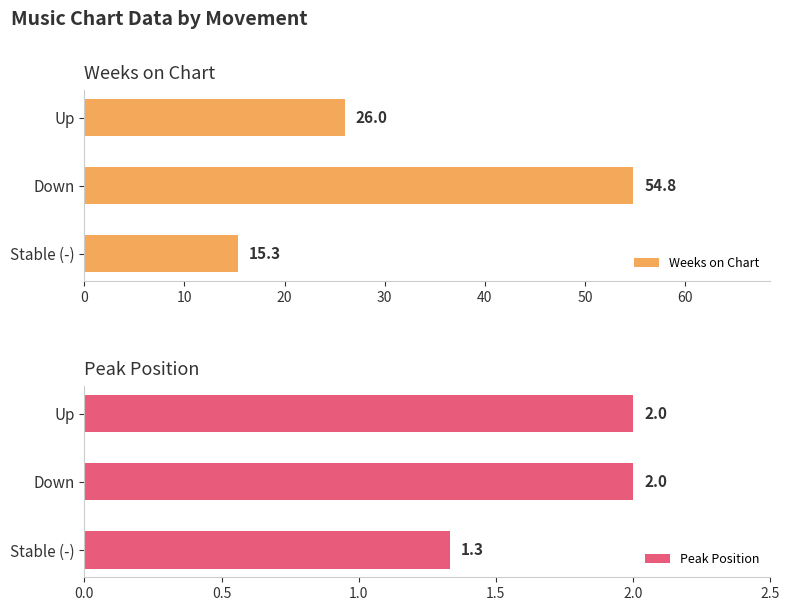

What is the difference between the second highest and minimum values in the Weeks on Chart series?

10.7